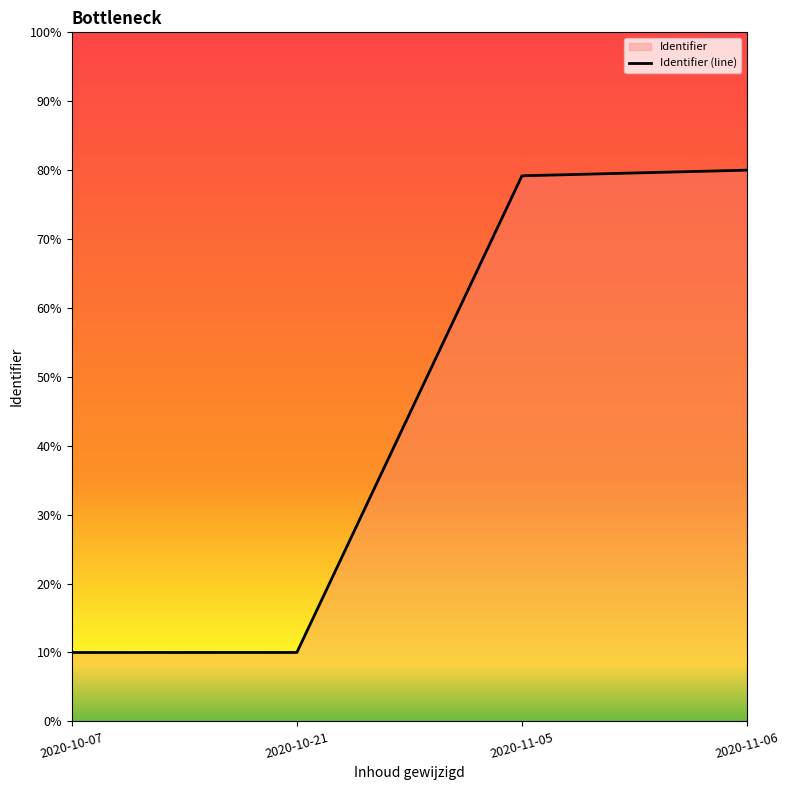

Reading left to right, transcribe all the data shown in this chart.

0.1	0.1	0.8	0.8